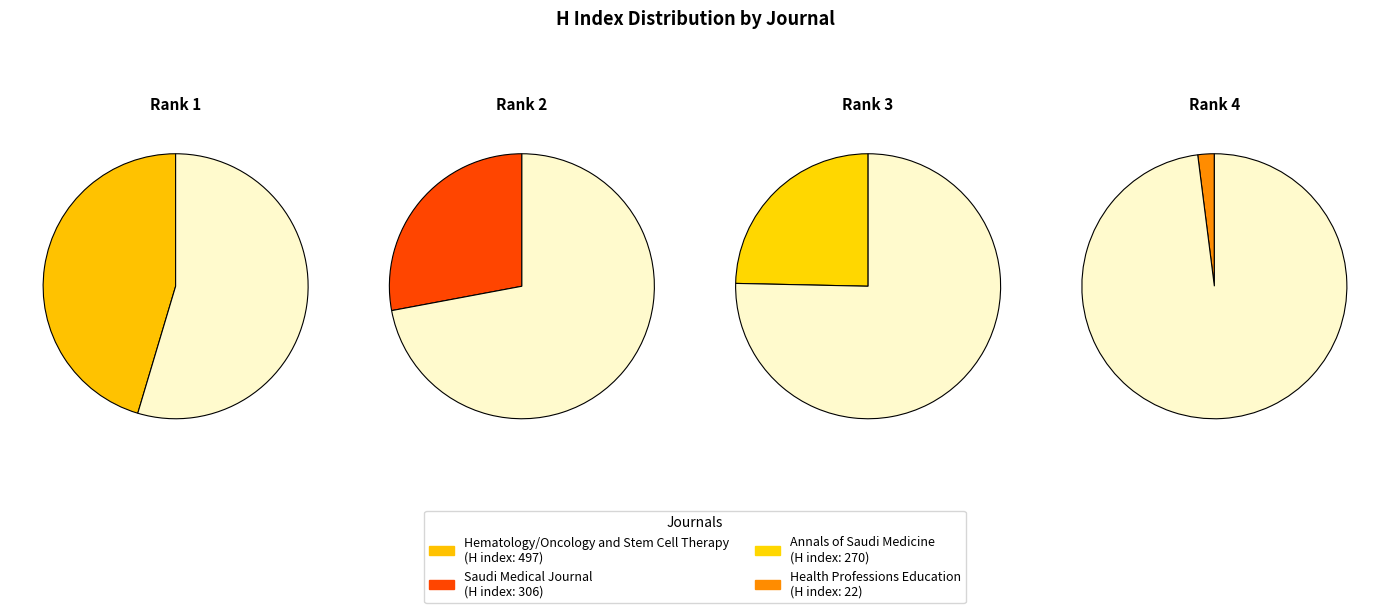

Which slice is the largest?

Hematology/Oncology and Stem Cell Therapy